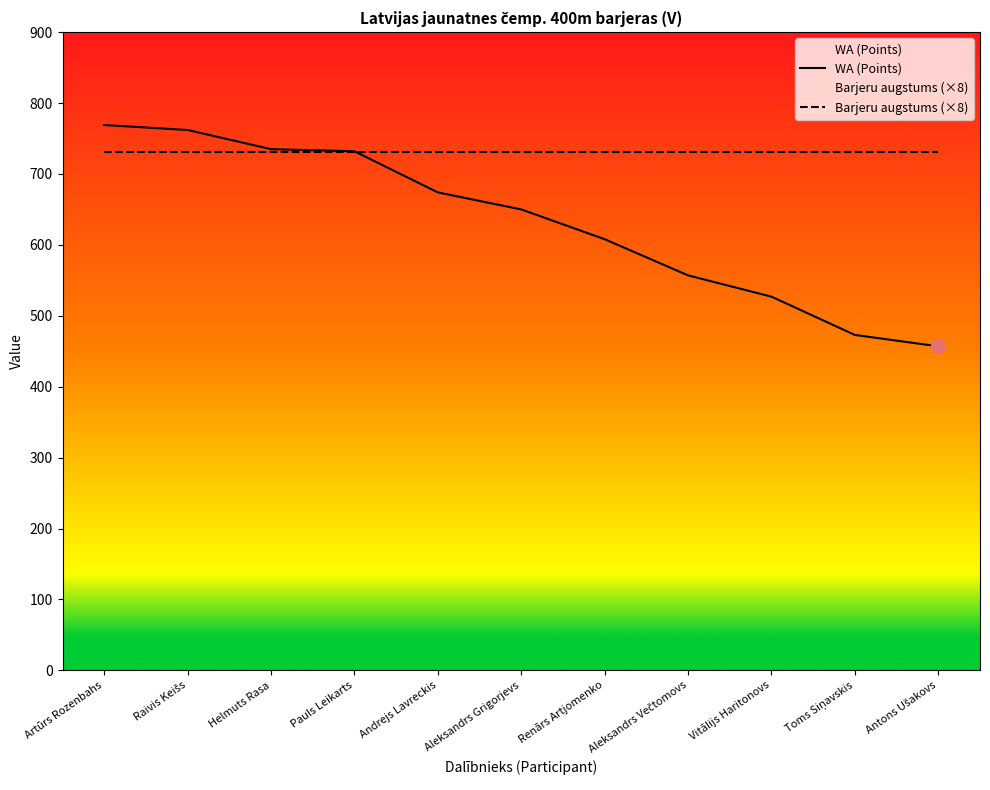

Between Aleksandrs Večtomovs and Antons Ušakovs, which series saw the biggest shift?

WA (Points)